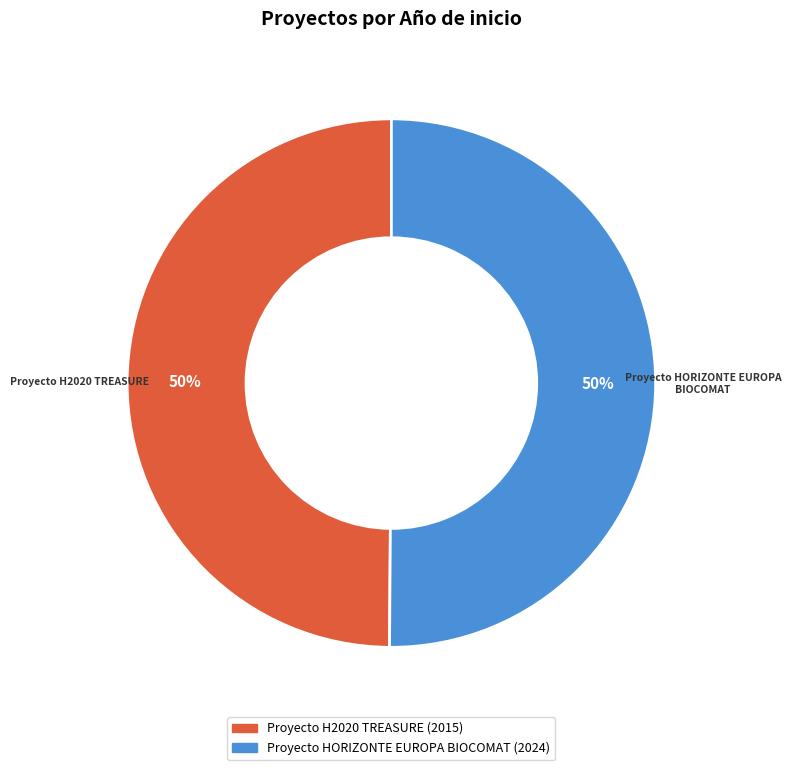

To the nearest percent, what is the combined percentage of Proyecto HORIZONTE EUROPA BIOCOMAT and Proyecto H2020 TREASURE?

100%